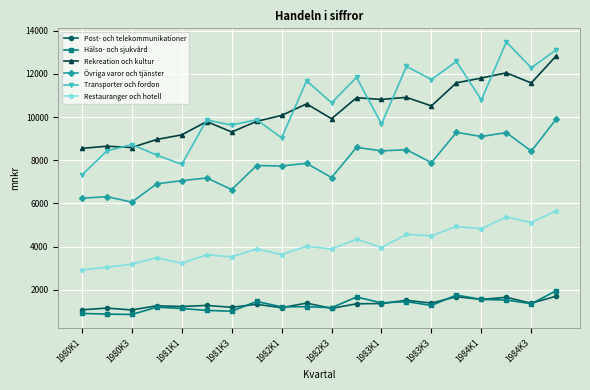

What is the lowest value of the Övriga varor och tjänster series?

6057